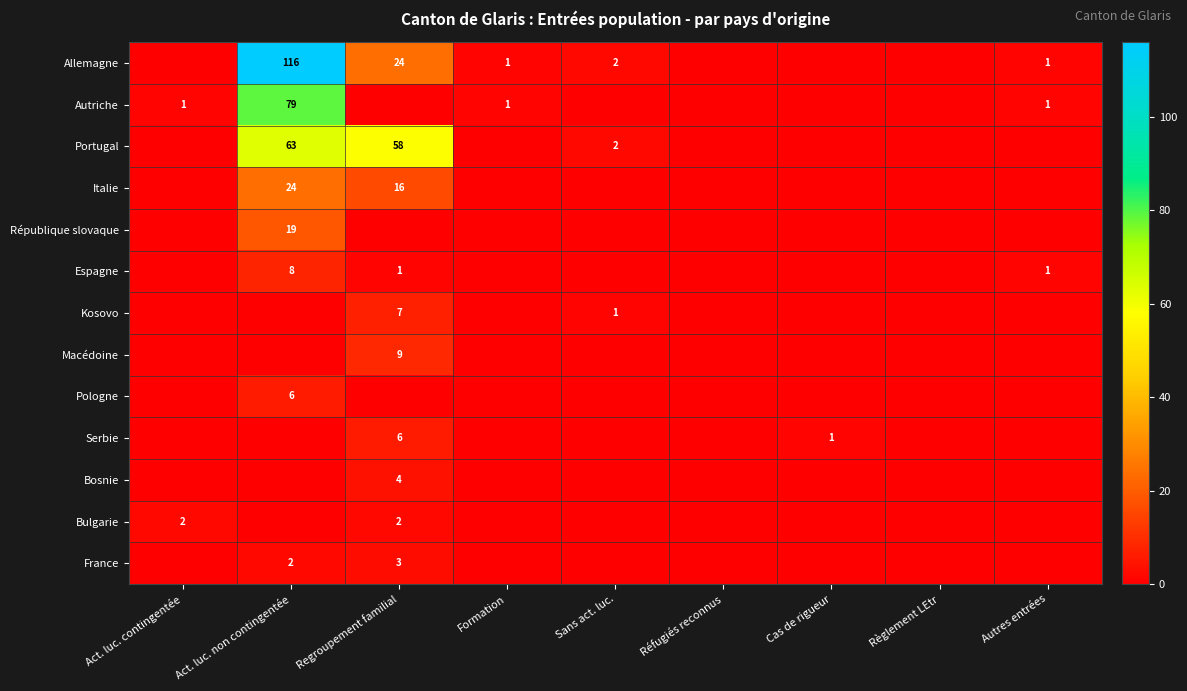

The Macédoine series shows 3 at Regroupement familial. True or false?

False